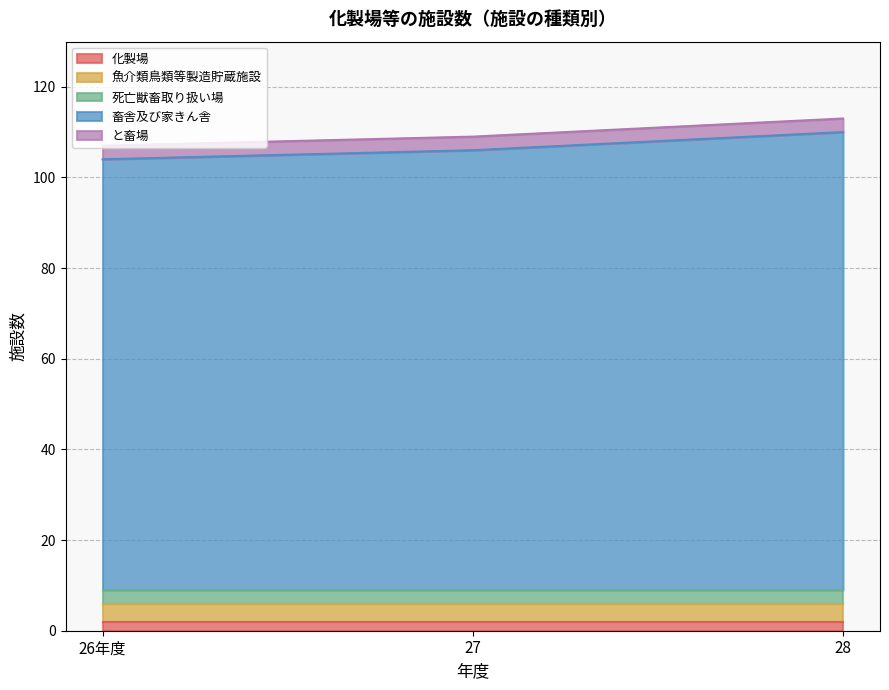

What is the sum of the 死亡獣畜取り扱い場 values at 26年度 and 27?

6